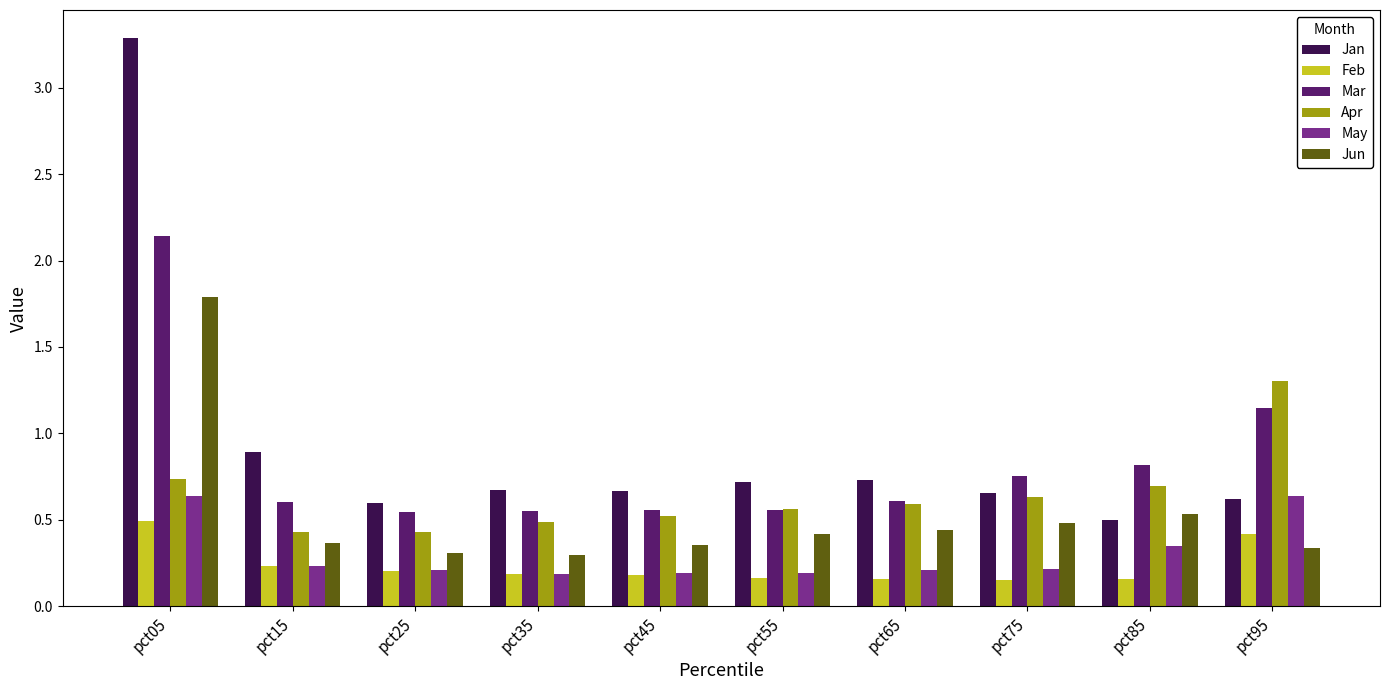

Which label corresponds to the largest value in the chart?

pct05